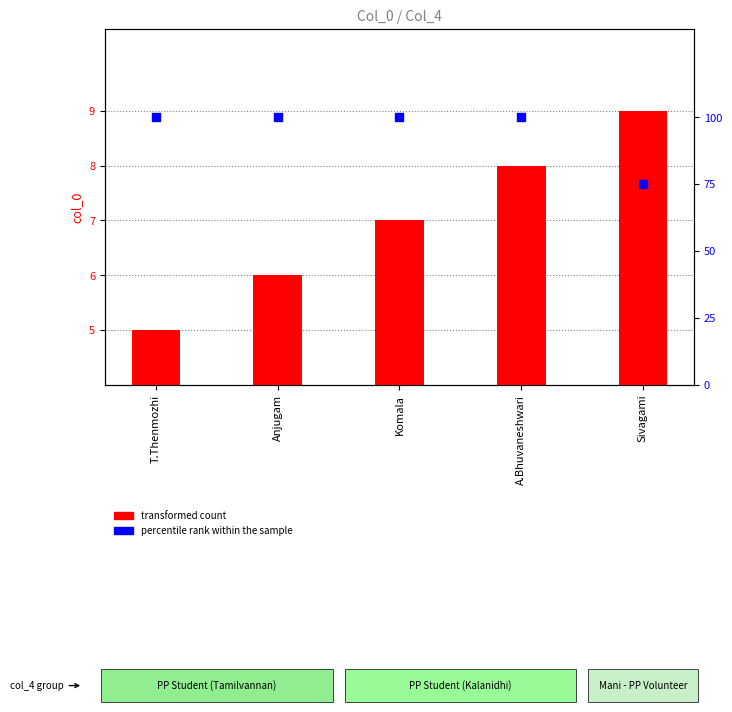

At which category is the sum across all series the highest?

A.Bhuvaneshwari